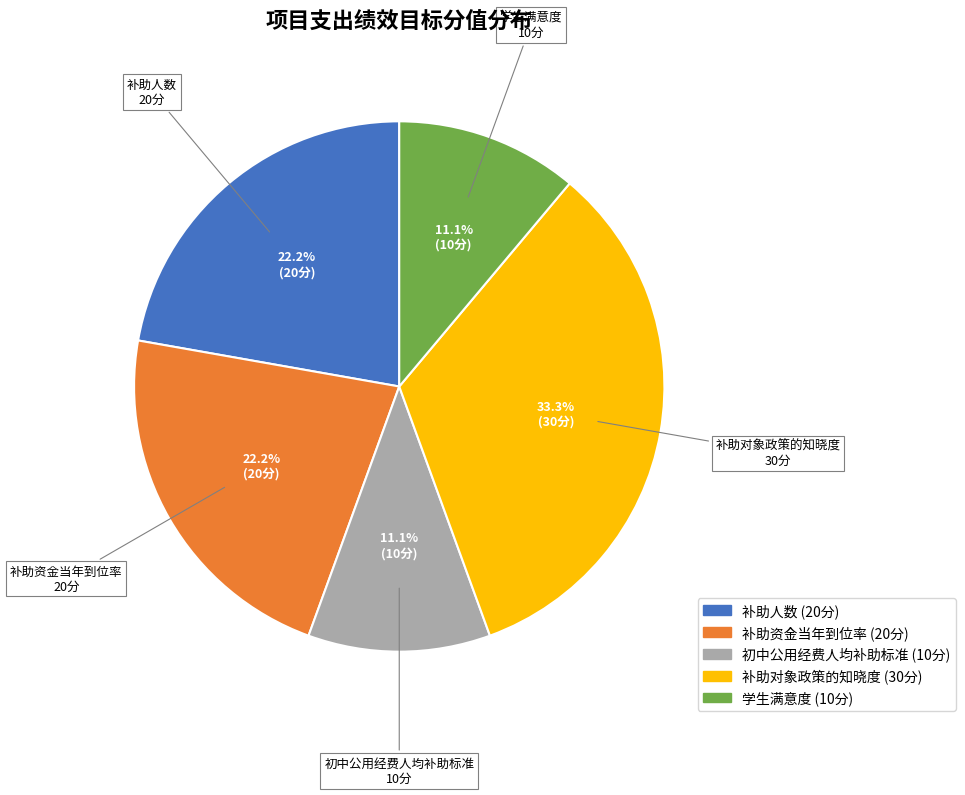

What is the total percentage of 补助人数 and 学生满意度?

33.3%